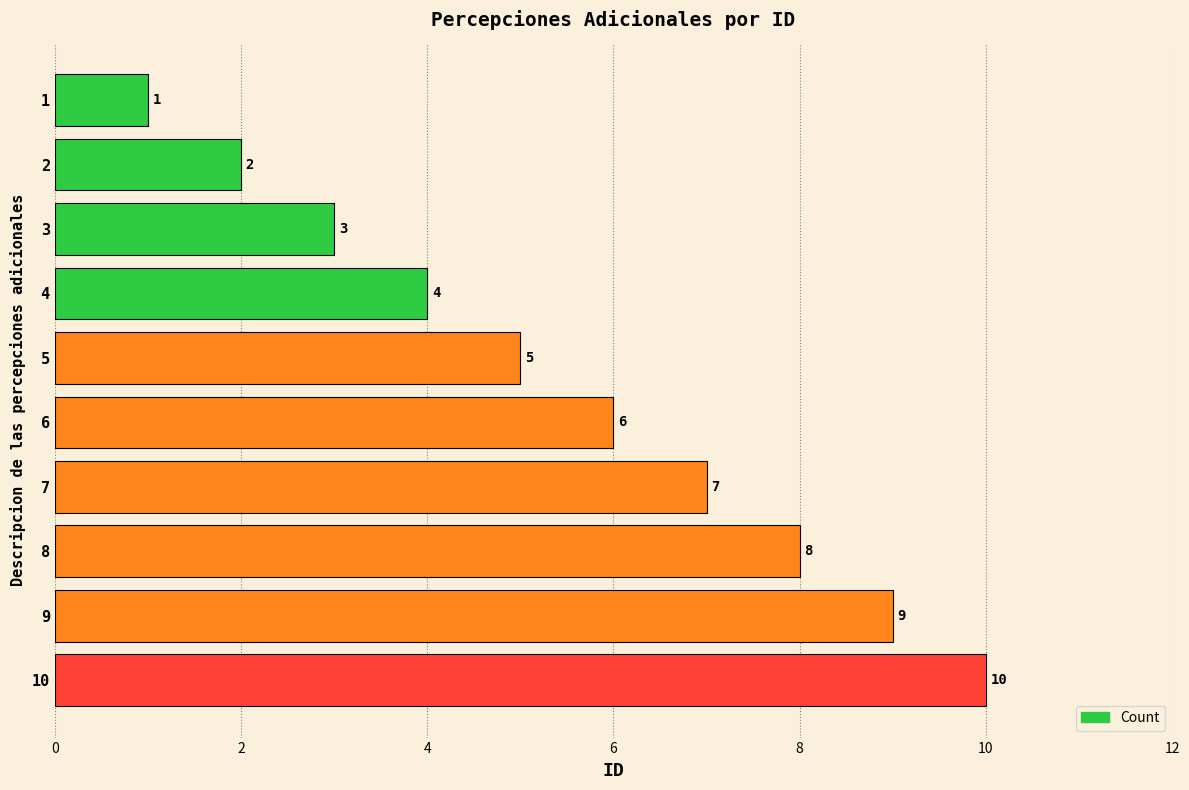

List the labels in order of value, smallest first.

1, 2, 3, 4, 5, 6, 7, 8, 9, 10